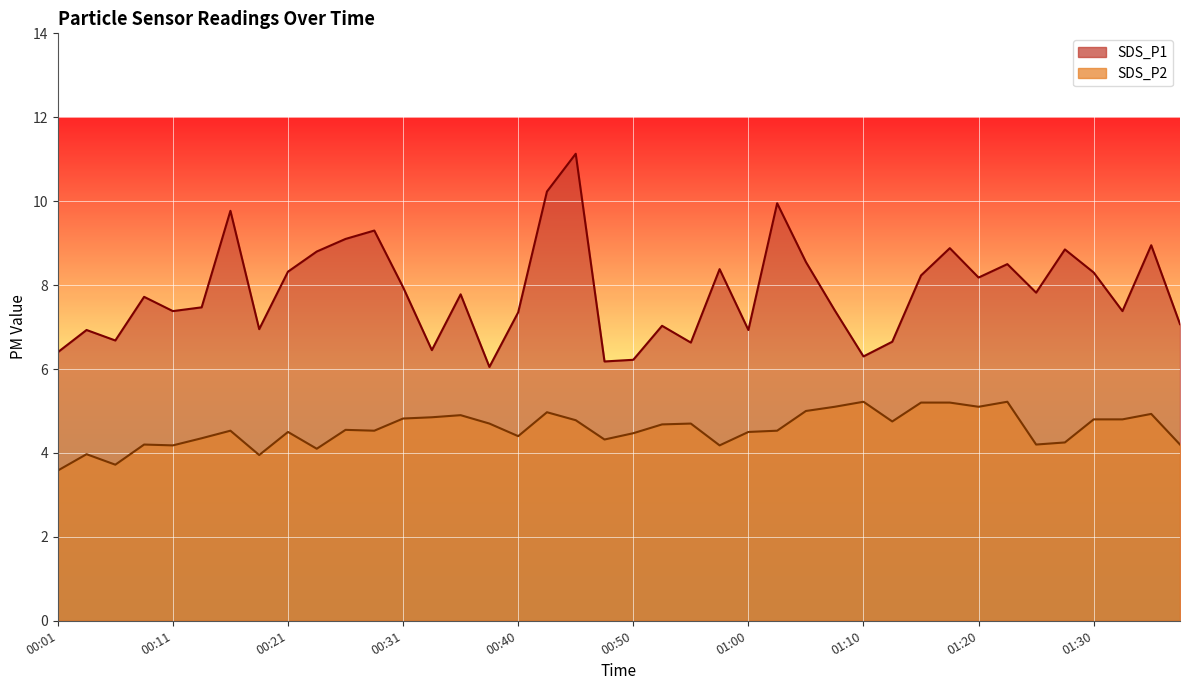

What value does the SDS_P1 series have at 01:33?

7.4